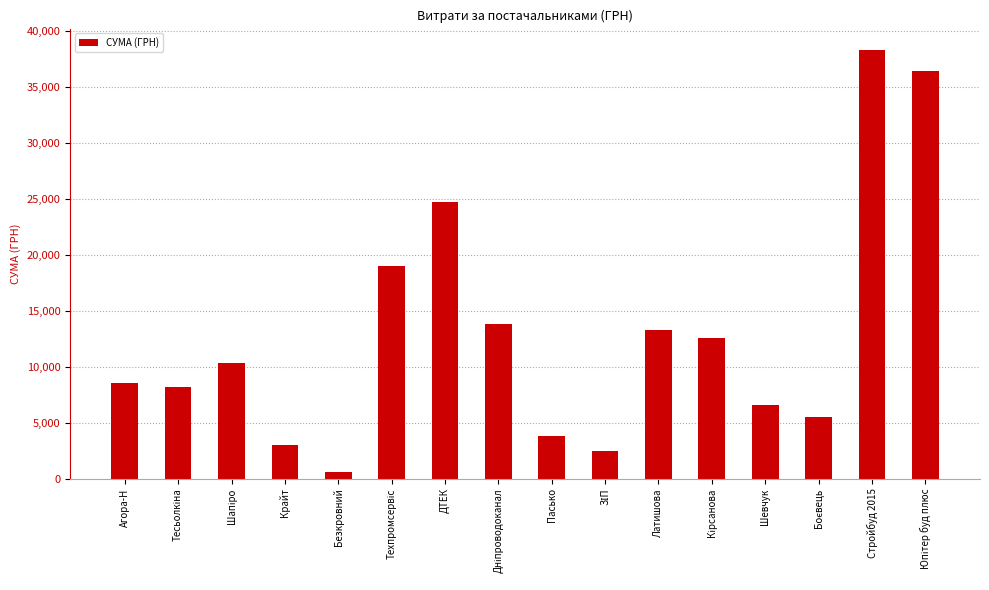

Which has a higher value, ДТЕК or Латишова?

ДТЕК